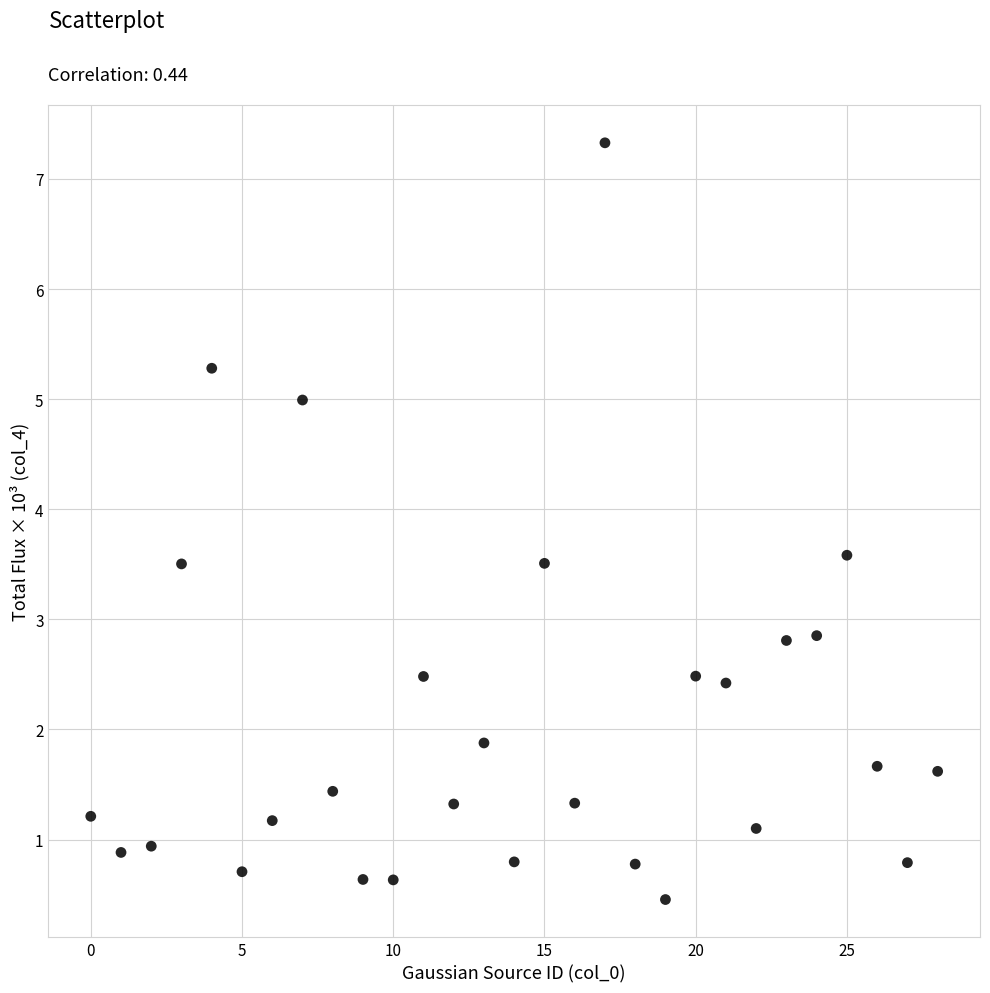

How many points are shown in the scatter plot?

29